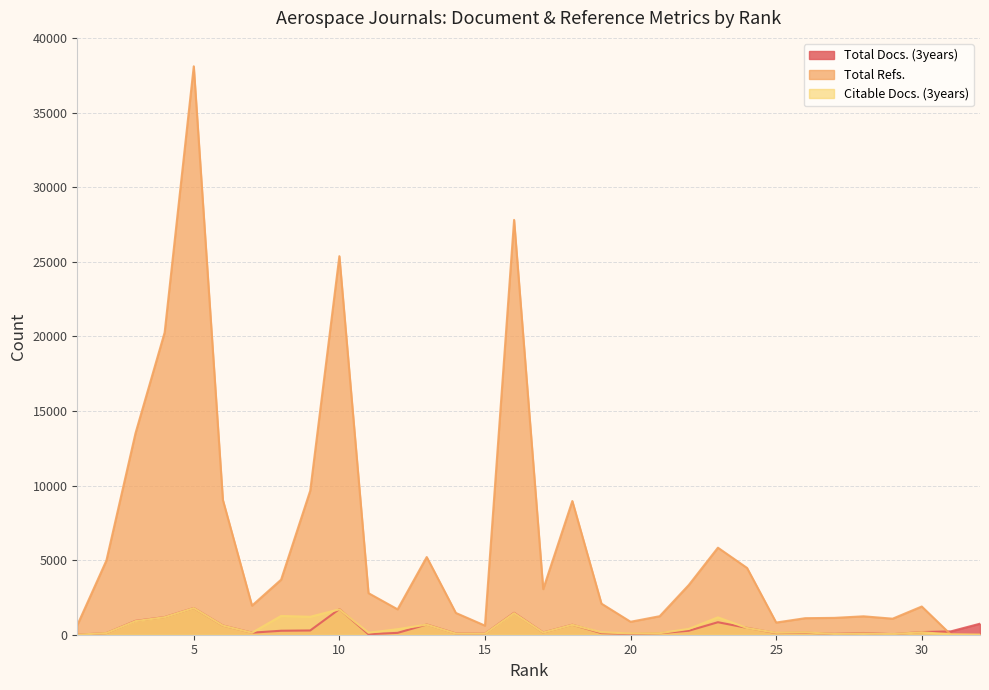

How many distinct data groups are displayed?

3